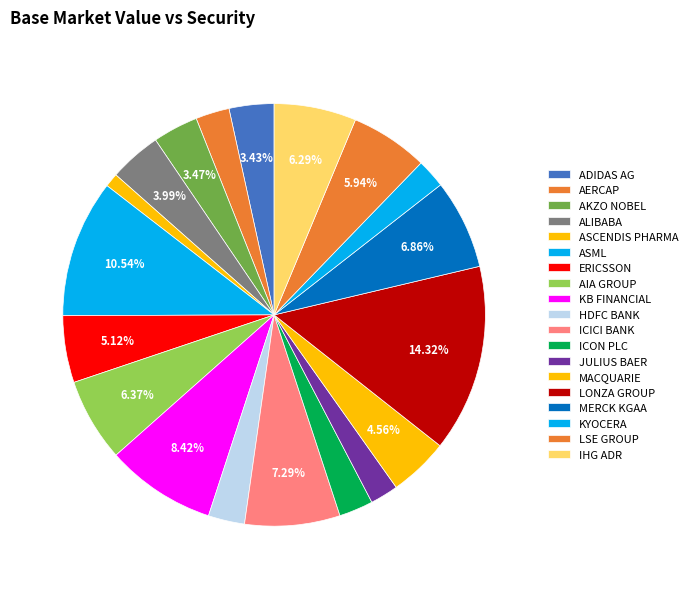

How many segments does this pie chart have?

19